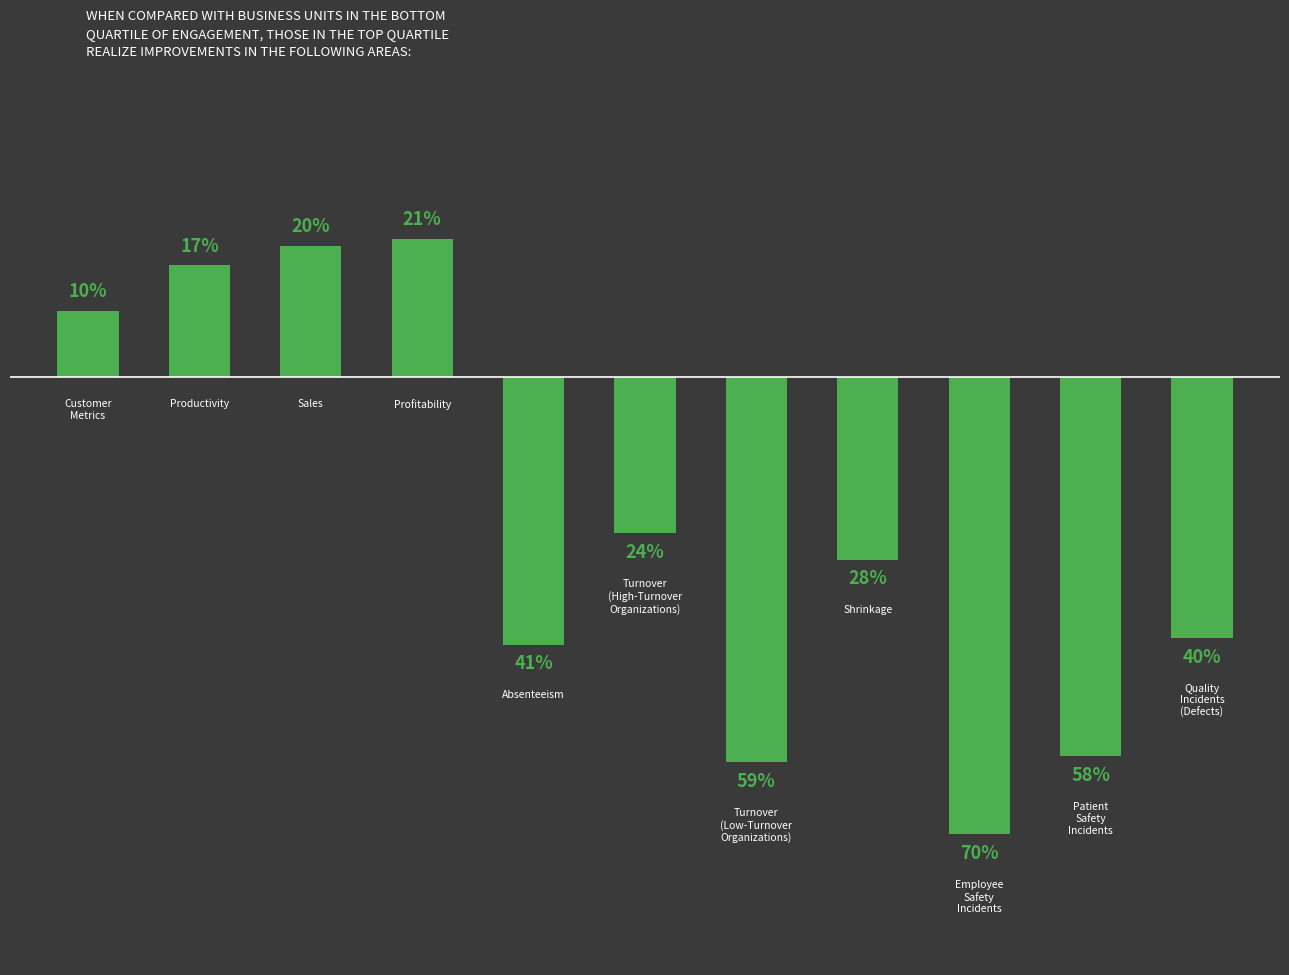

What is the sum of all values?

-252